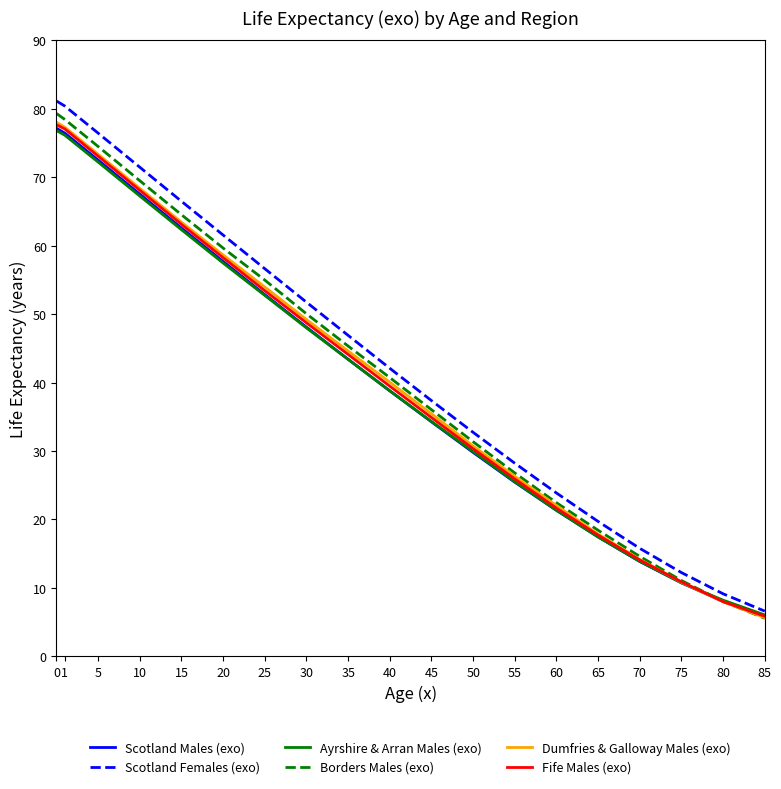

Is the value of Ayrshire & Arran Males (exo) at 15 greater than the value of Borders Males (exo) at 75?

Yes